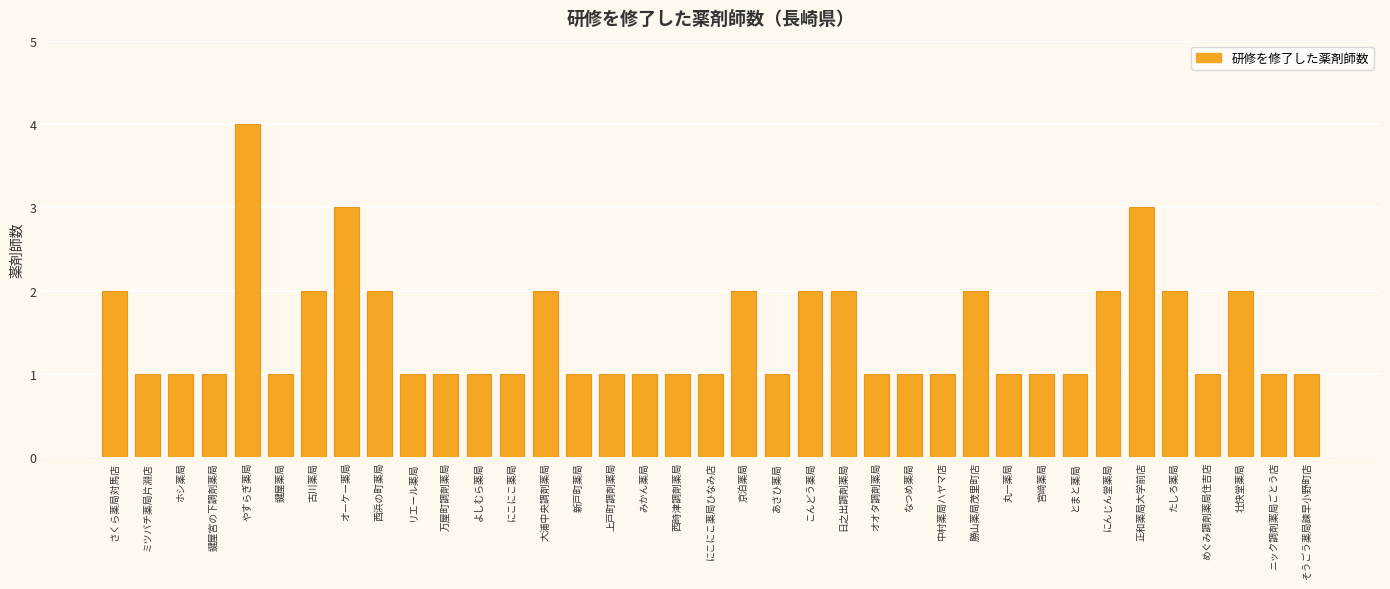

Is it true that the value at ホシ薬局 is 1?

True